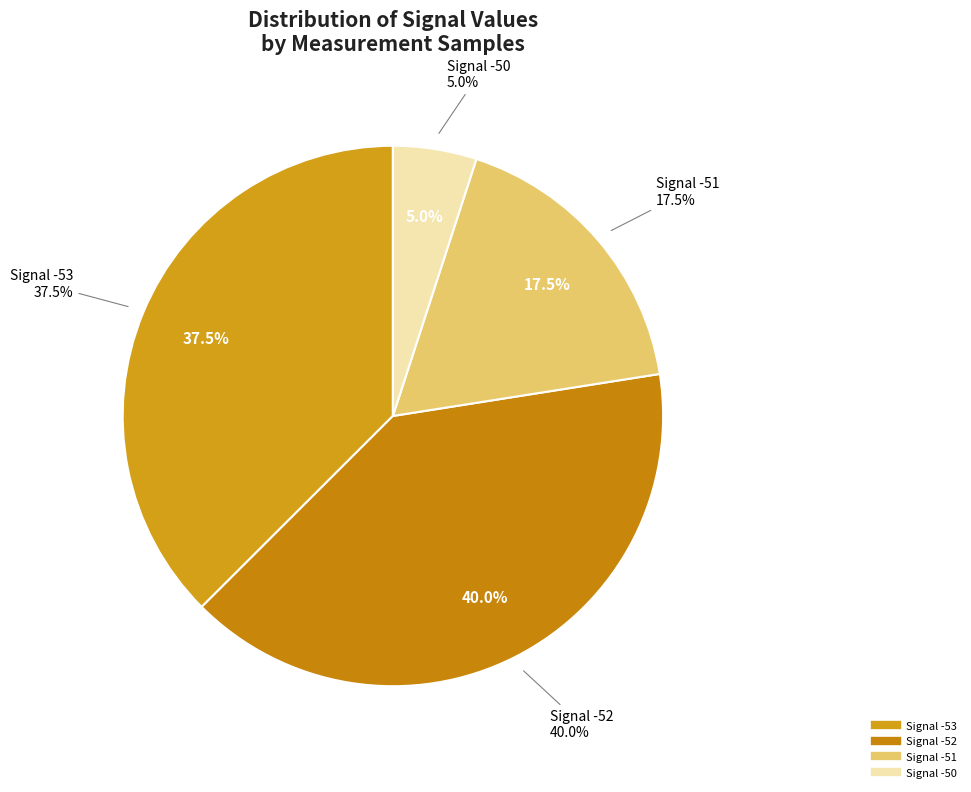

What is the largest slice in the pie chart?

-52